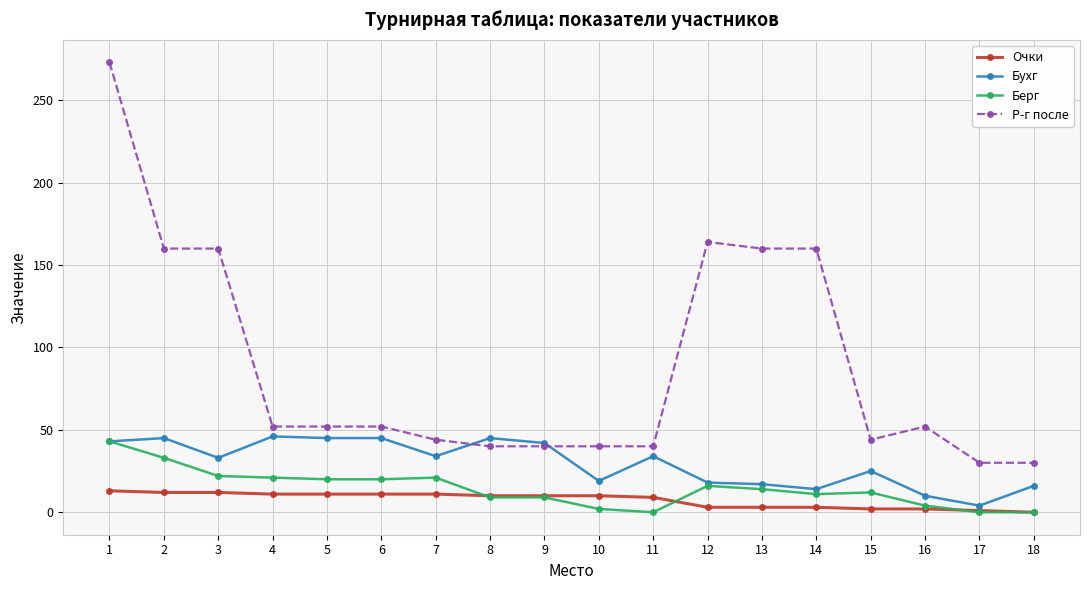

Which series changed the most between 11 and 12?

Р-г после